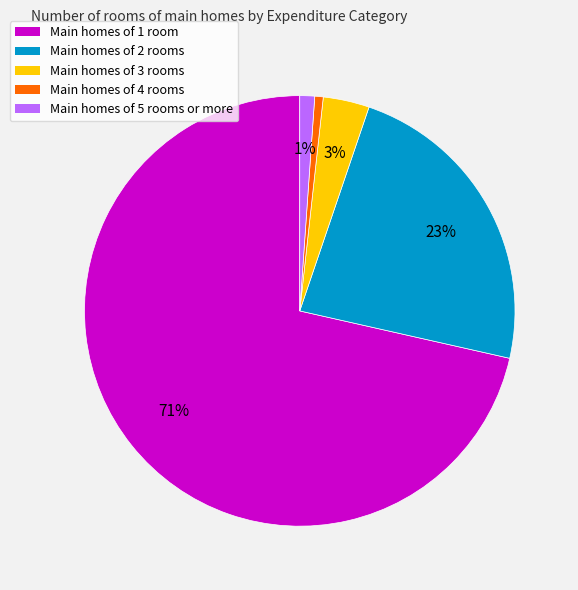

To the nearest percent, what is the average slice percentage?

20%